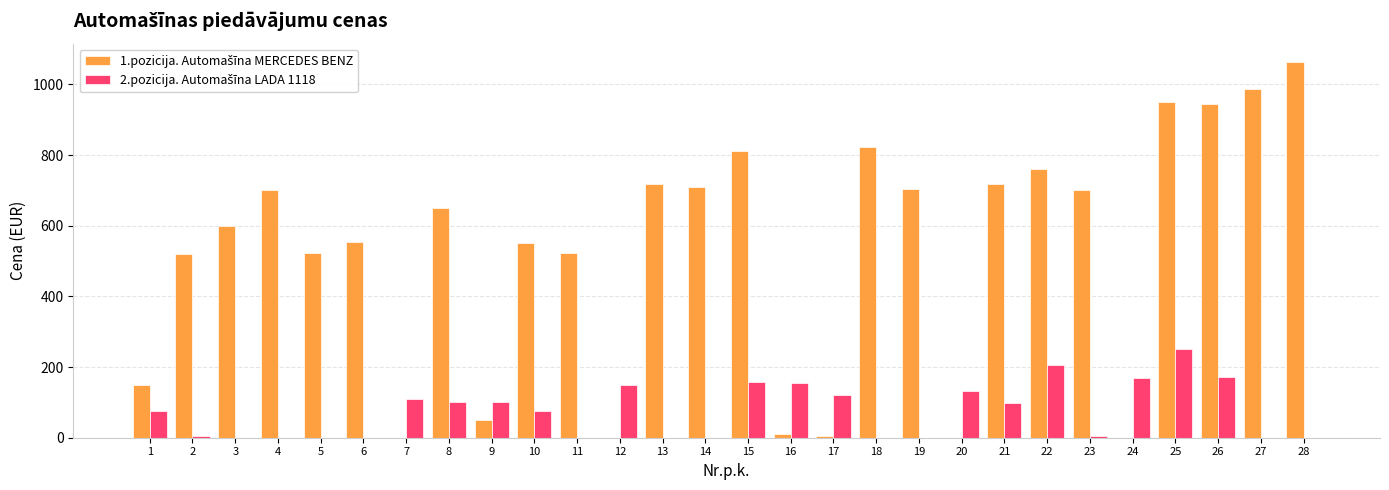

What is the greatest value displayed?

1062.0